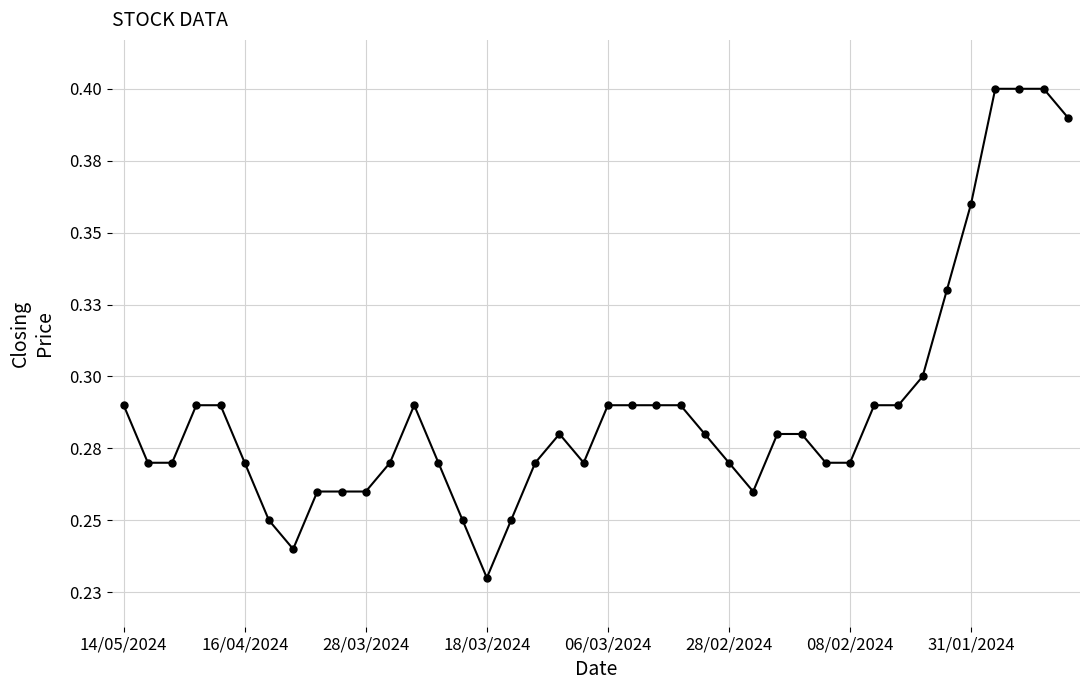

What is the average value?

0.3